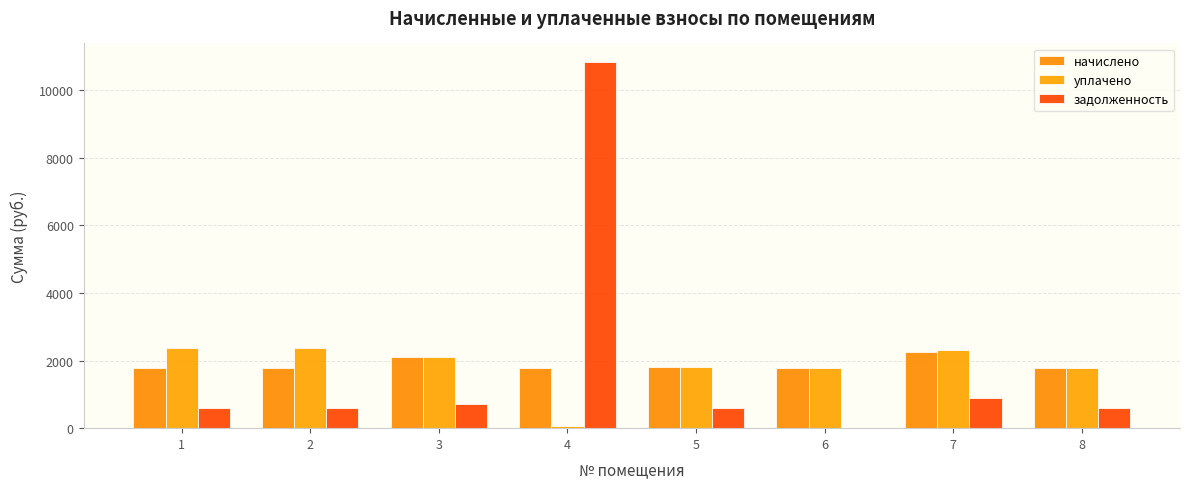

What is the sum of the начислено values at 7 and 8?

4014.3